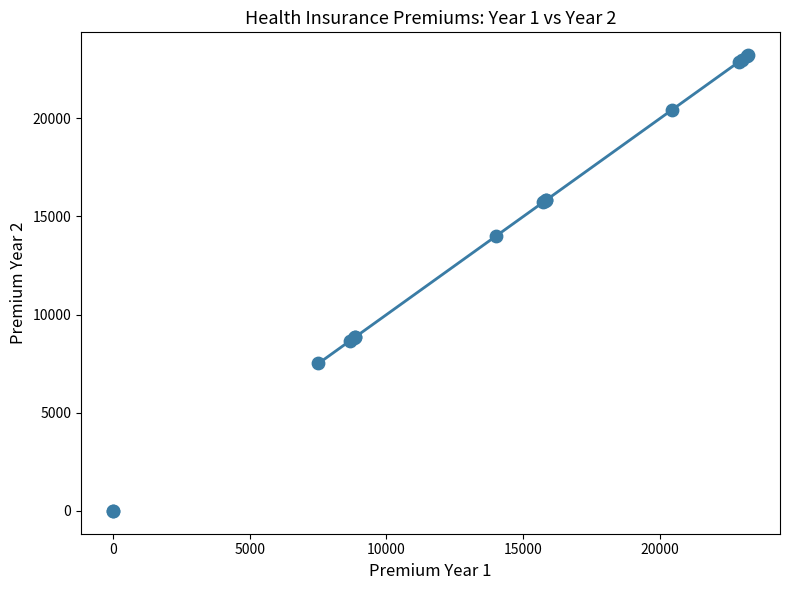

What Y value in the scatter plot is closest to 11610?

13992